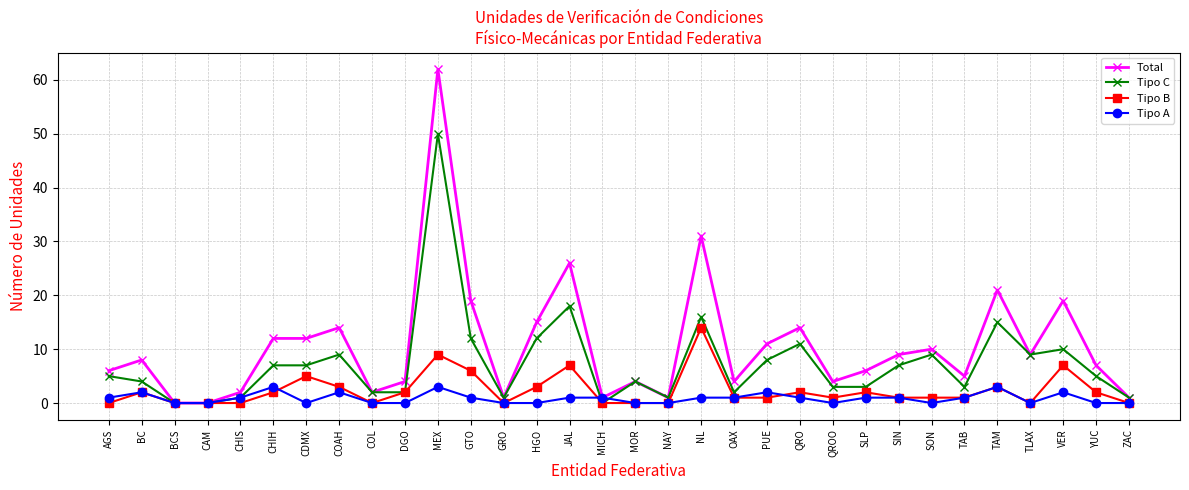

The value of Tipo B at AGS is 0. True or false?

True